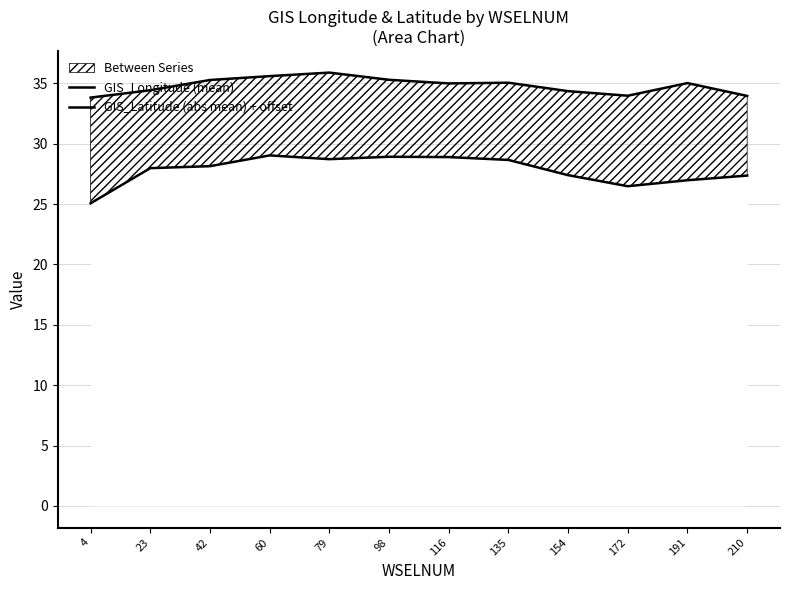

What is the highest value of the GIS_Latitude (abs mean) + offset series?

35.9